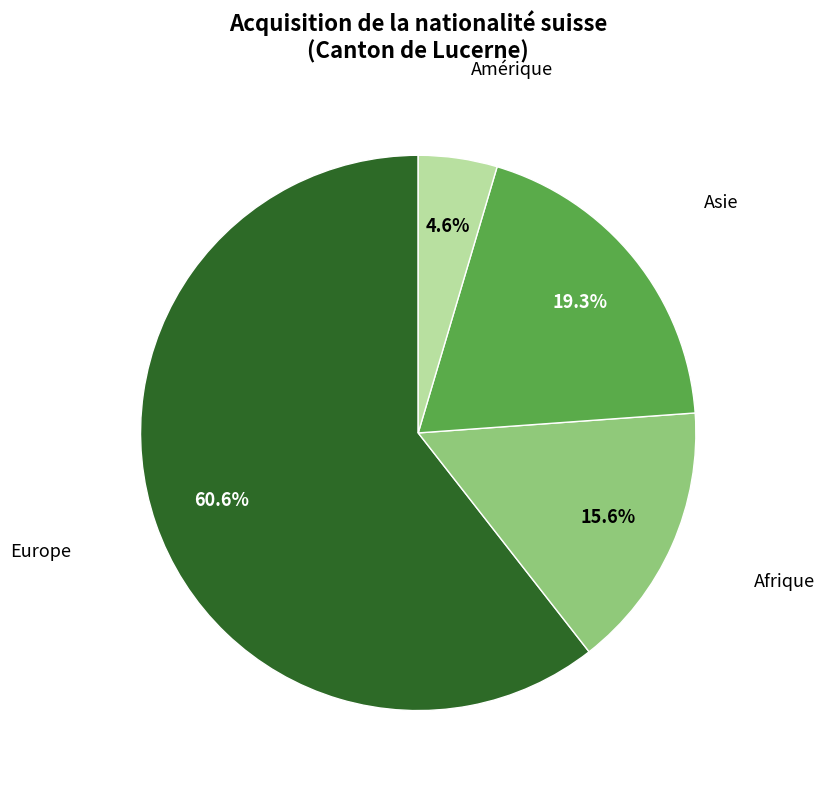

Does any single category account for the majority?

Yes